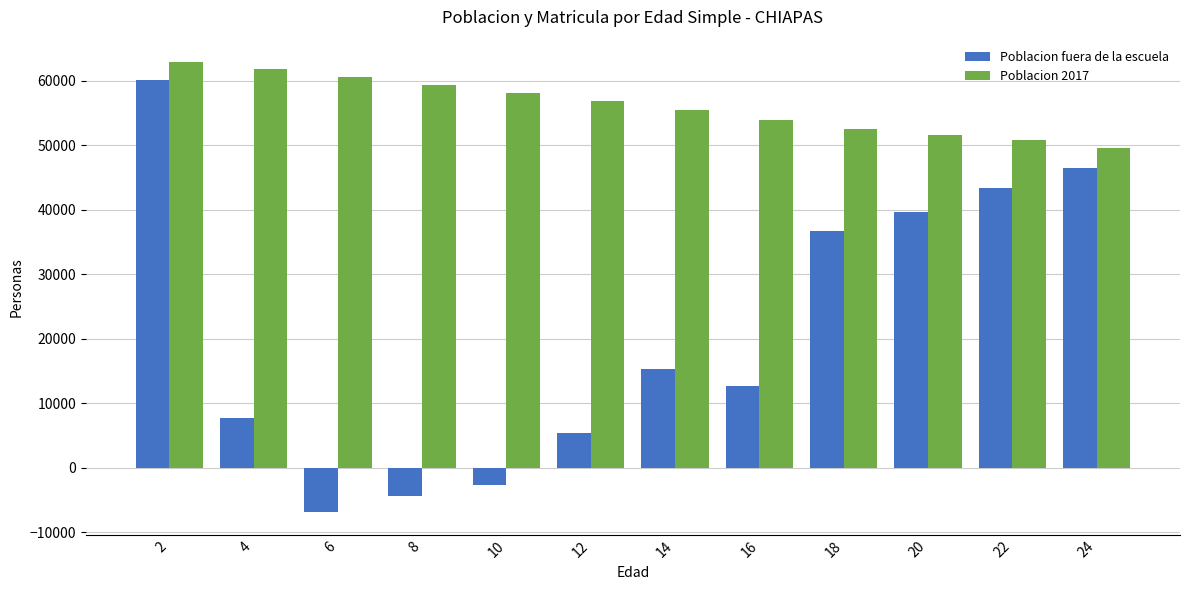

Reading left to right, what are all the values shown in this chart?

Poblacion fuera de la escuela: 60120	7737	-6875	-4396	-2675	5447	15367	12734	36729	39645	43360	46410
Poblacion 2017: 62860	61825	60548	59334	58094	56897	55508	53931	52564	51508	50750	49576